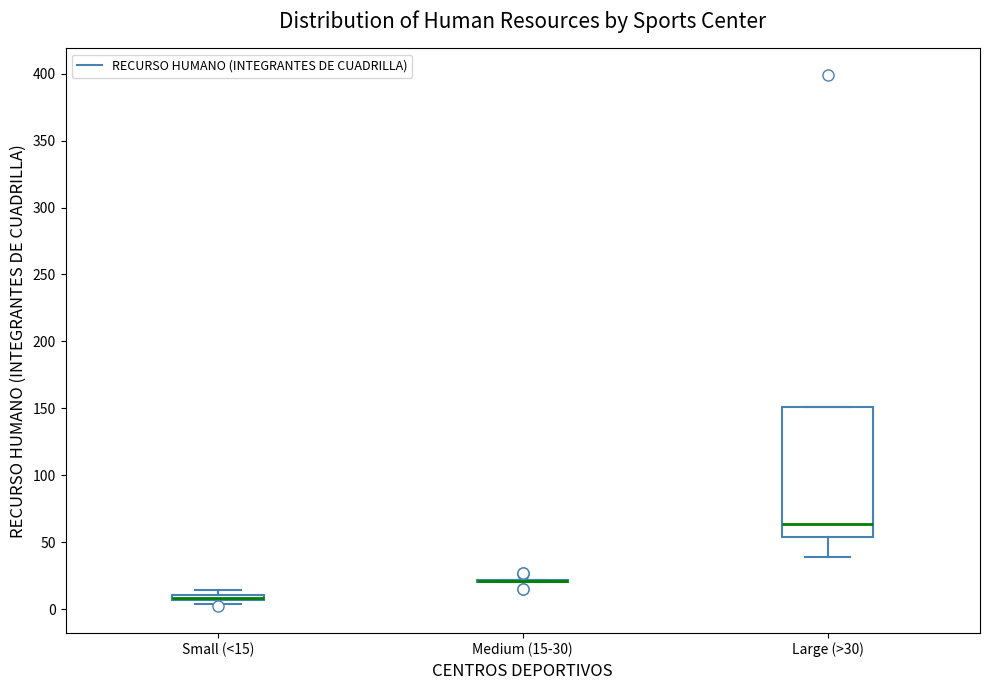

Which box is the tallest, from its lower edge to its upper edge?

Large (>30)